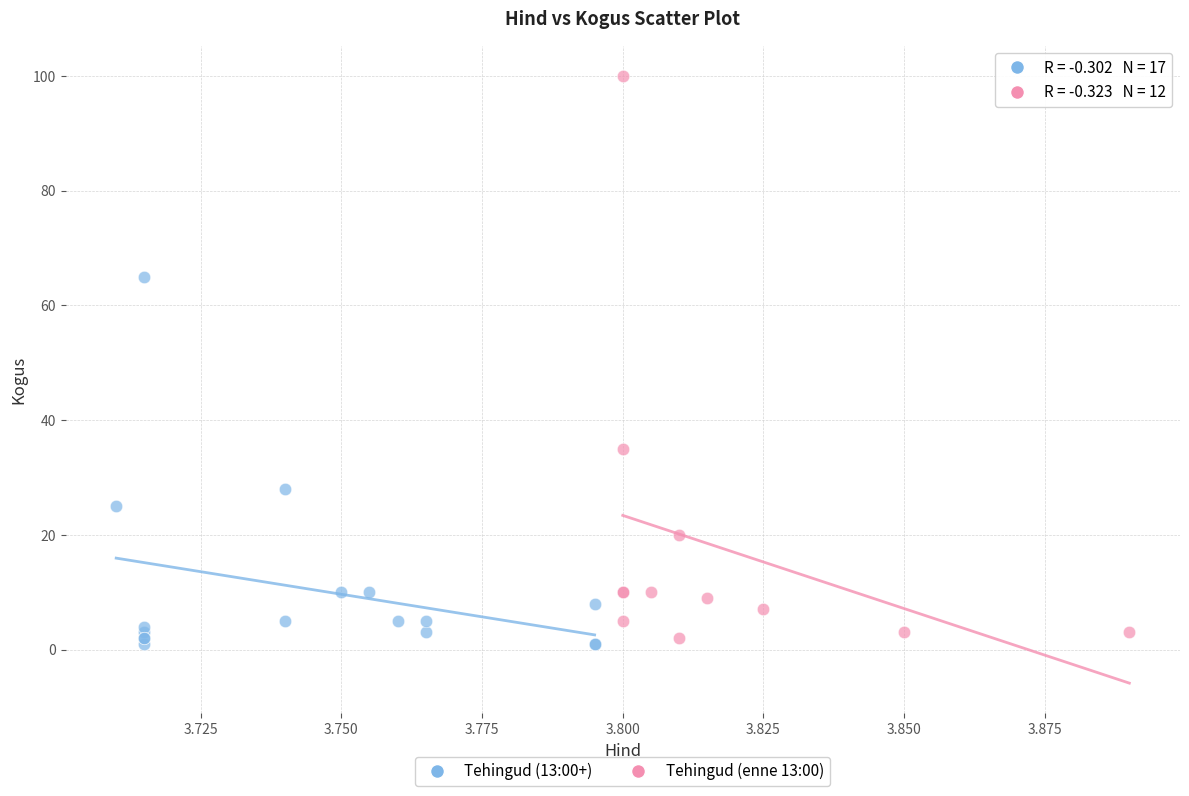

Which series has the widest spread of Y values?

Tehingud (enne 13:00)